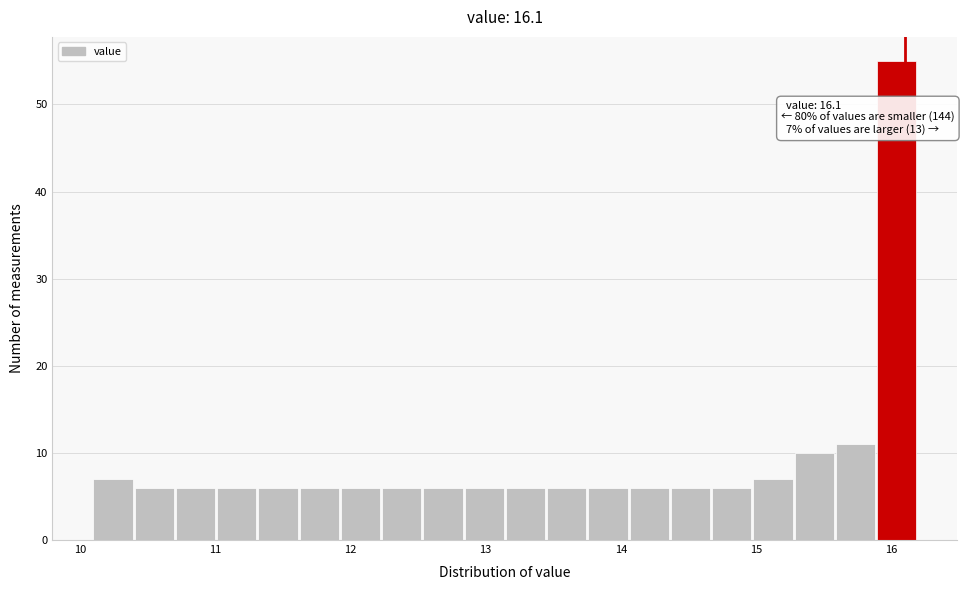

Around what value on the x-axis is the tallest bar? Give the approximate position of its centre, as read against the axis.

16.0